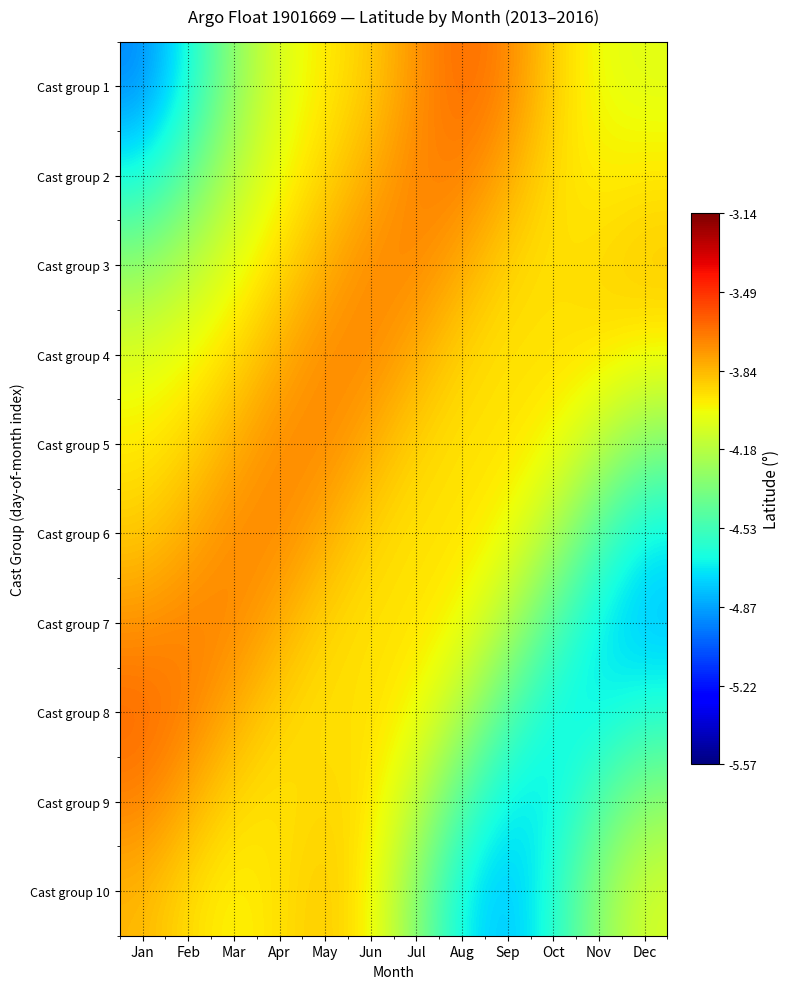

At which category is the sum across all series the highest?

May